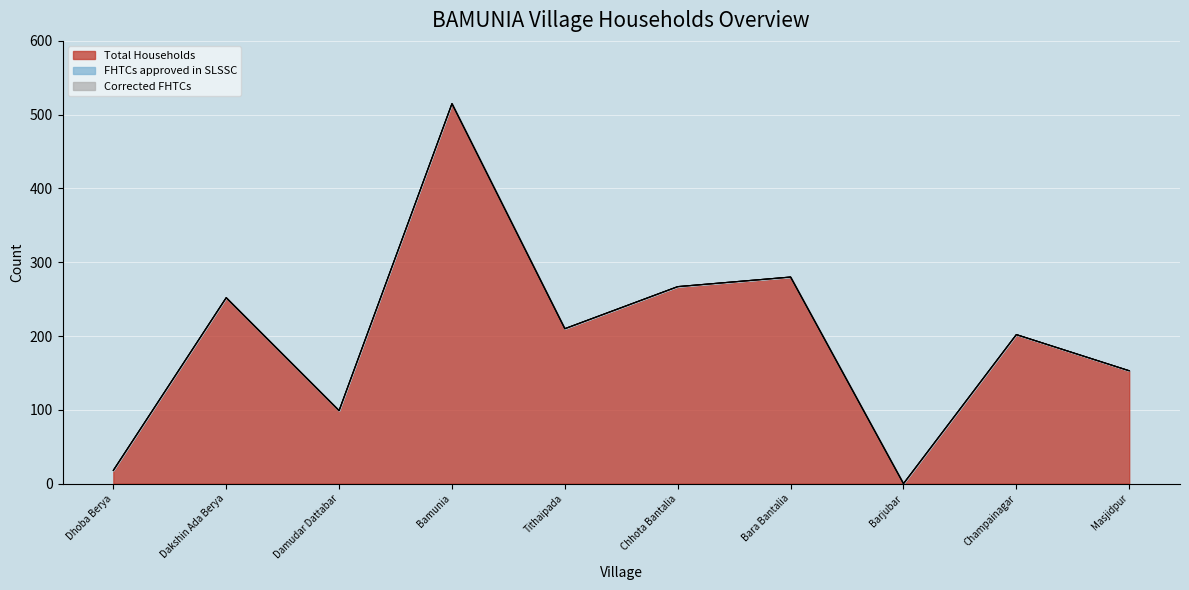

The Total Households series shows 133 at Damudar Dattabar. True or false?

False